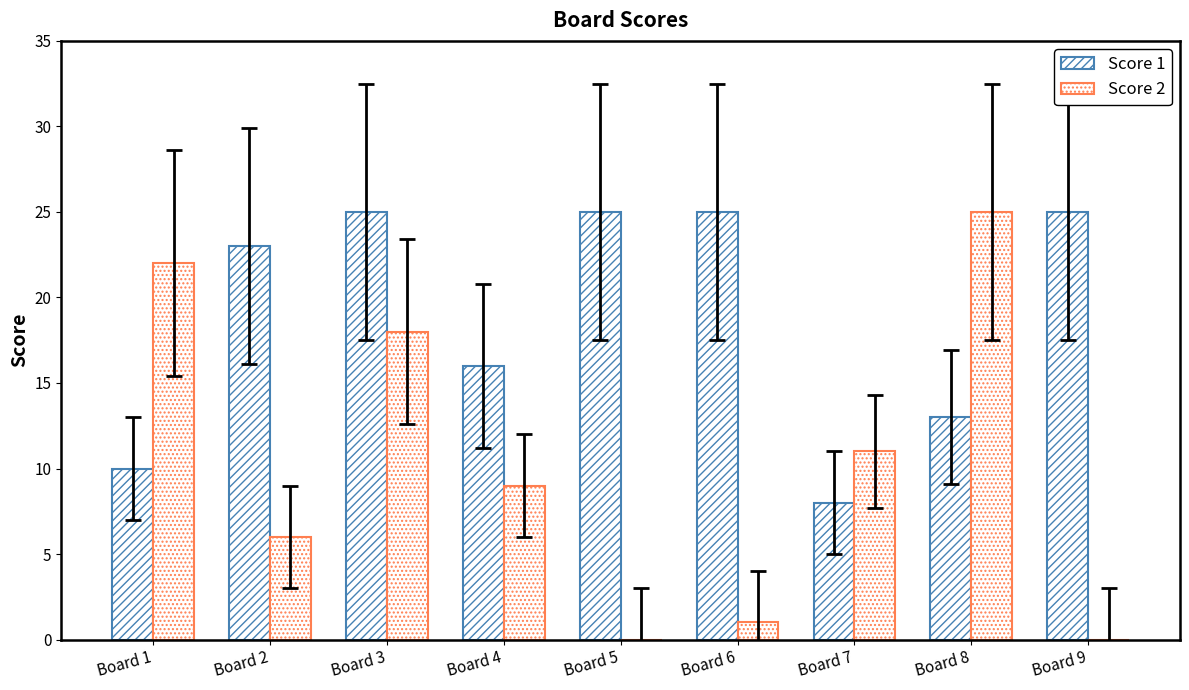

How many series are shown in this chart?

2